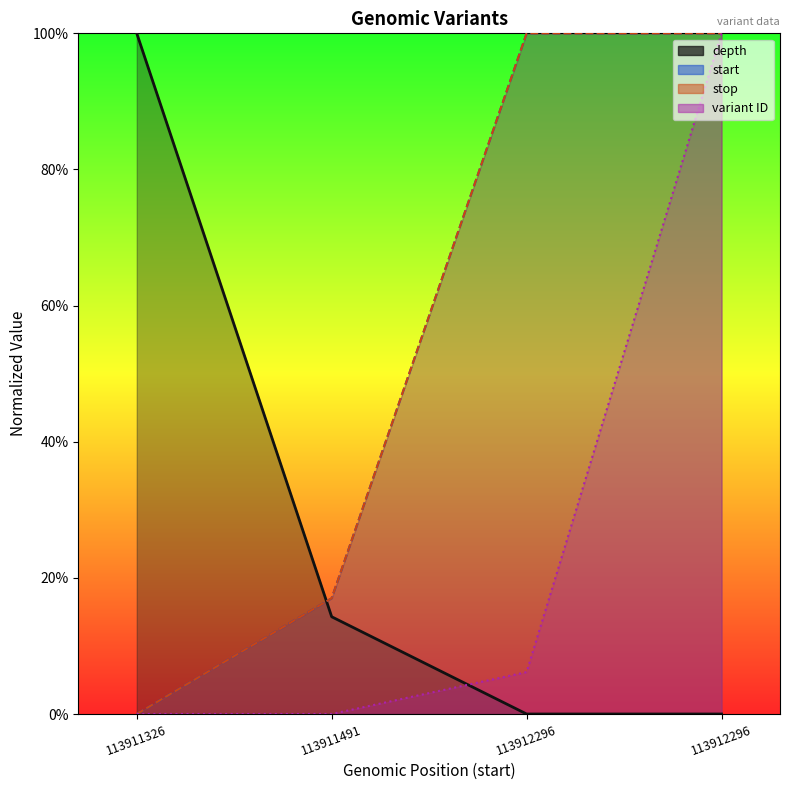

At which category does the chart reach its minimum across all series?

113912296